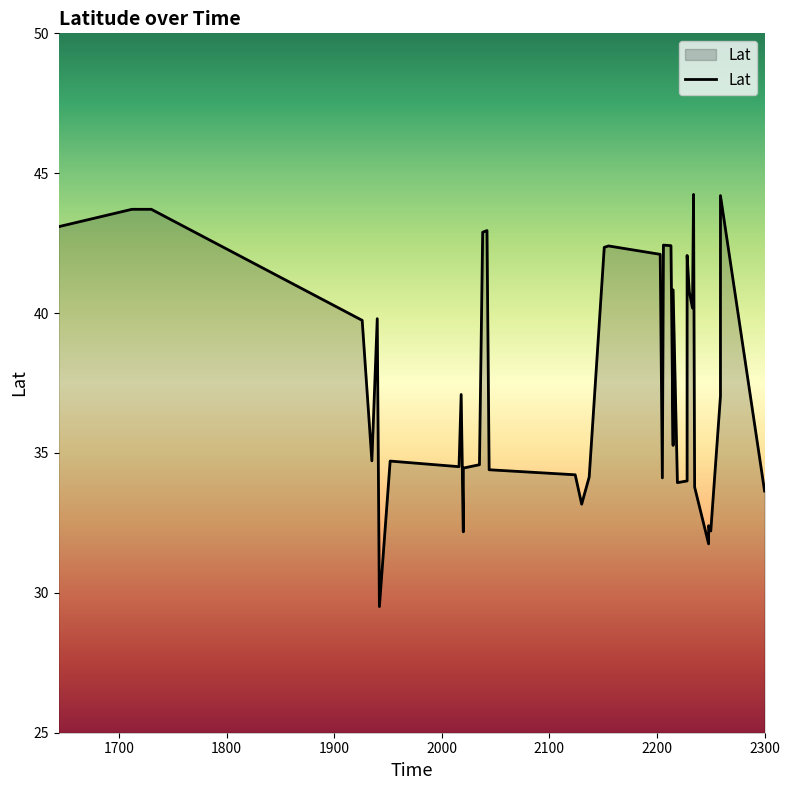

How many series are shown in this chart?

1